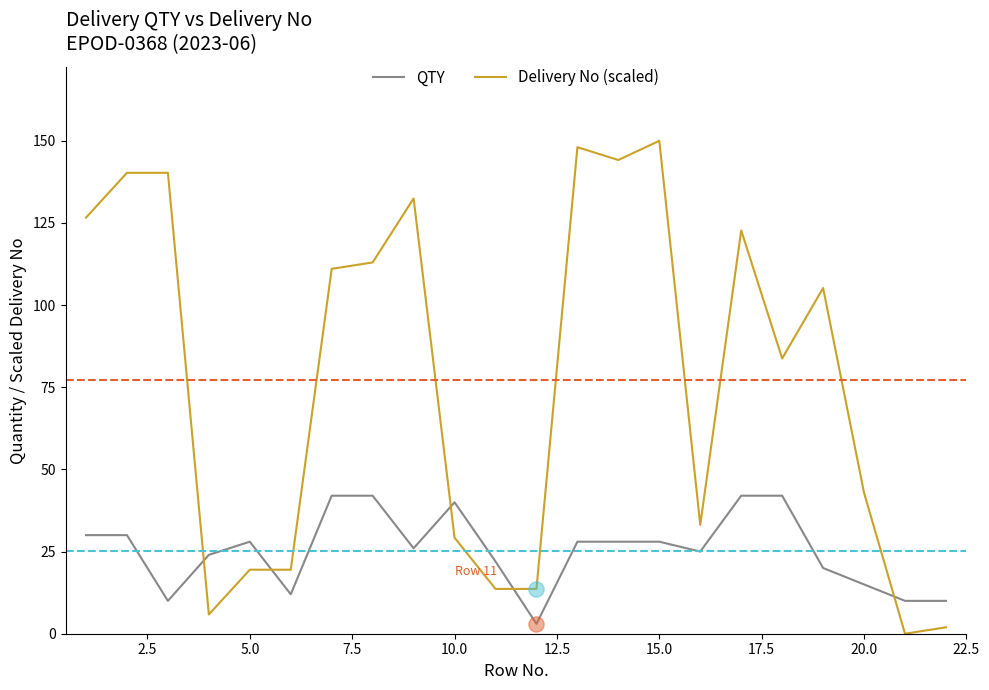

Which series has the largest total across all categories?

Delivery No (scaled)